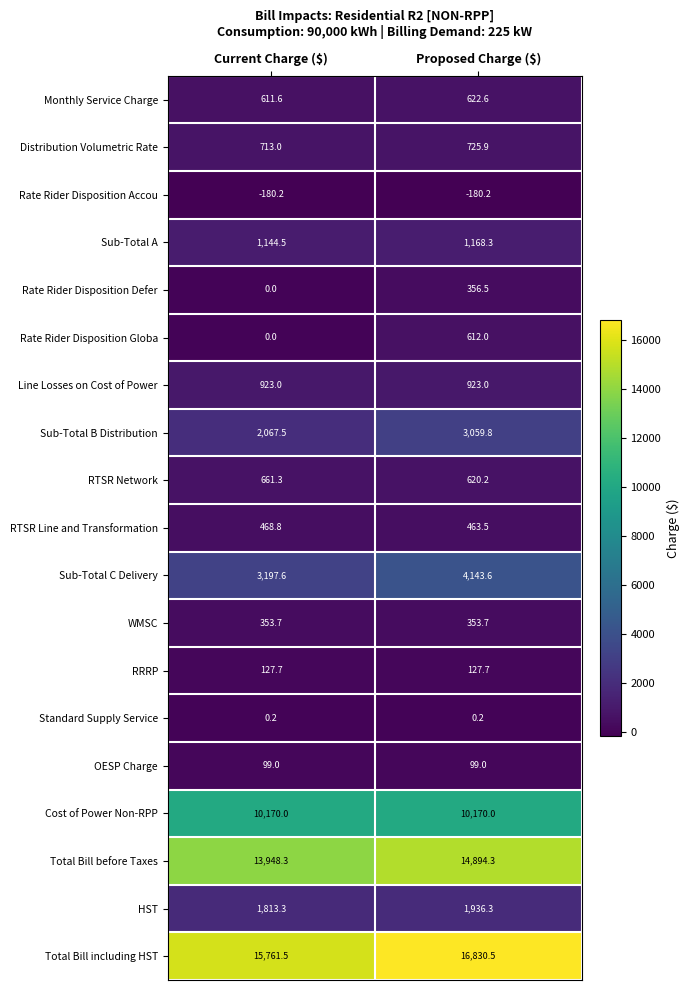

How many series are shown in this chart?

19